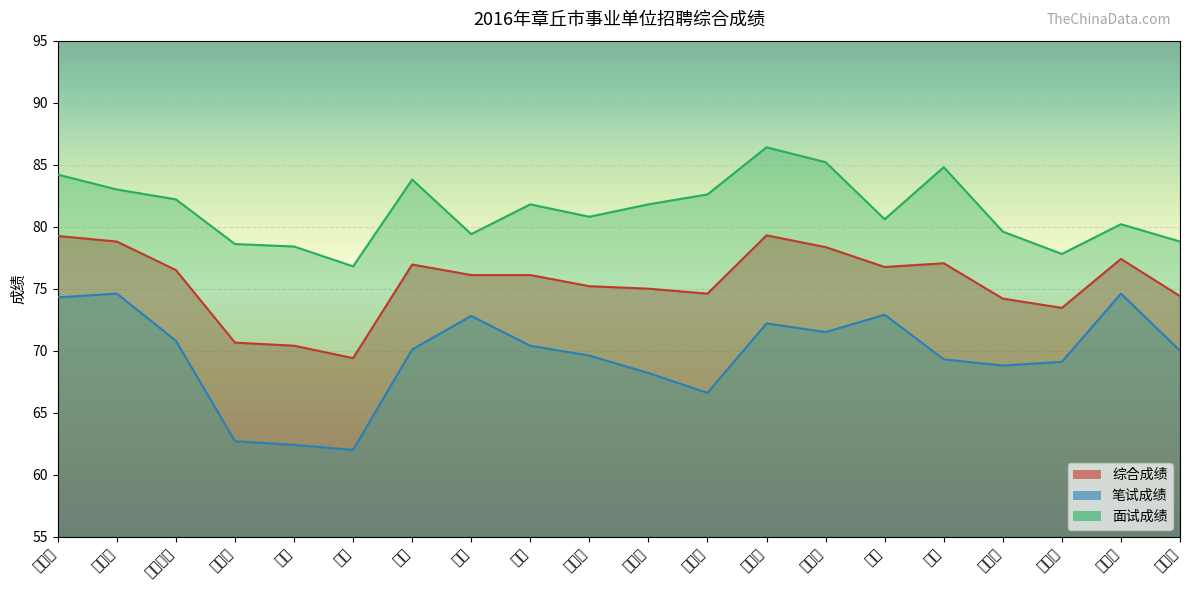

How many interior local valleys does the 综合成绩 series have?

4